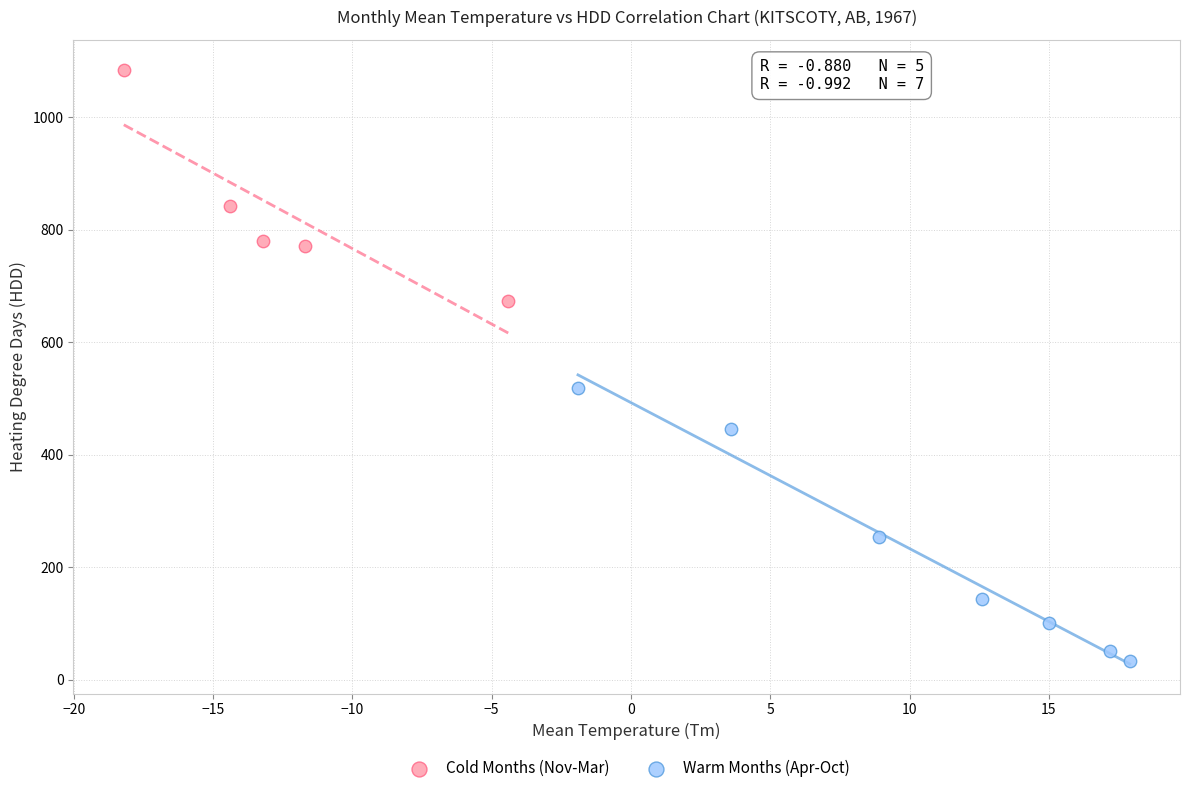

Which series reaches the maximum Y coordinate?

Cold Months (Nov-Mar)